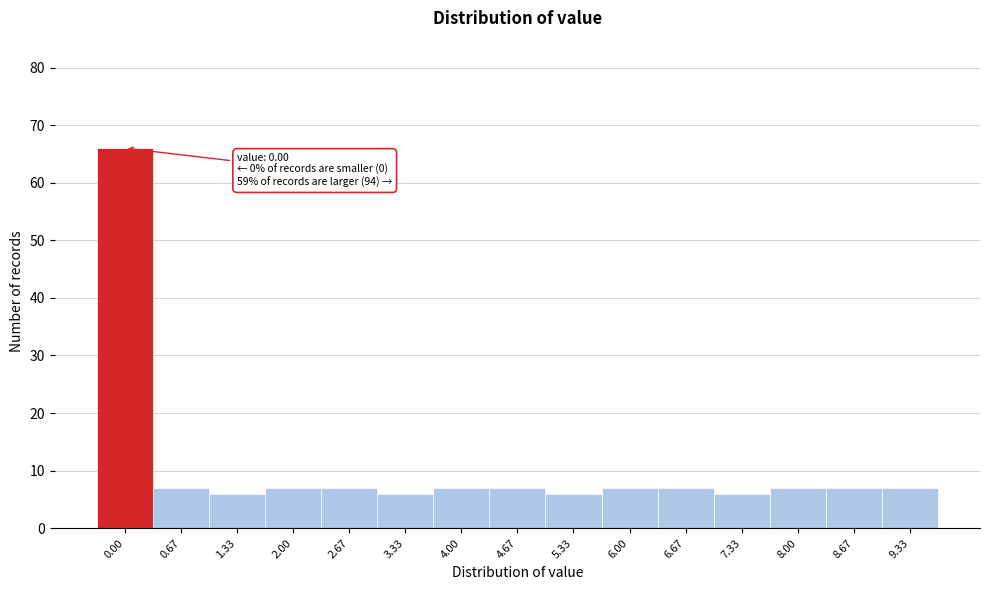

Reading left to right, extract all data points from this chart.

0.00=66	0.67=7	1.33=6	2.00=7	2.67=7	3.33=6	4.00=7	4.67=7	5.33=6	6.00=7	6.67=7	7.33=6	8.00=7	8.67=7	9.33=7